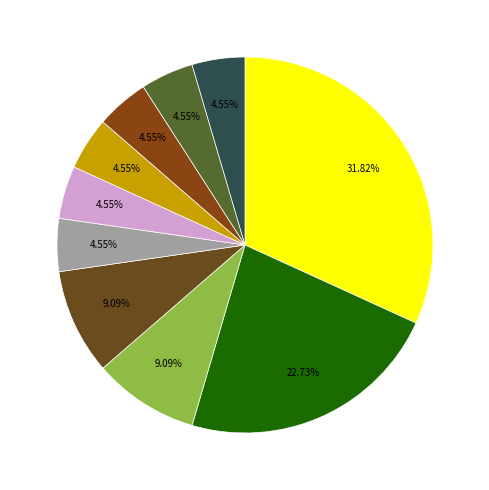

How many slices are in this pie chart?

10